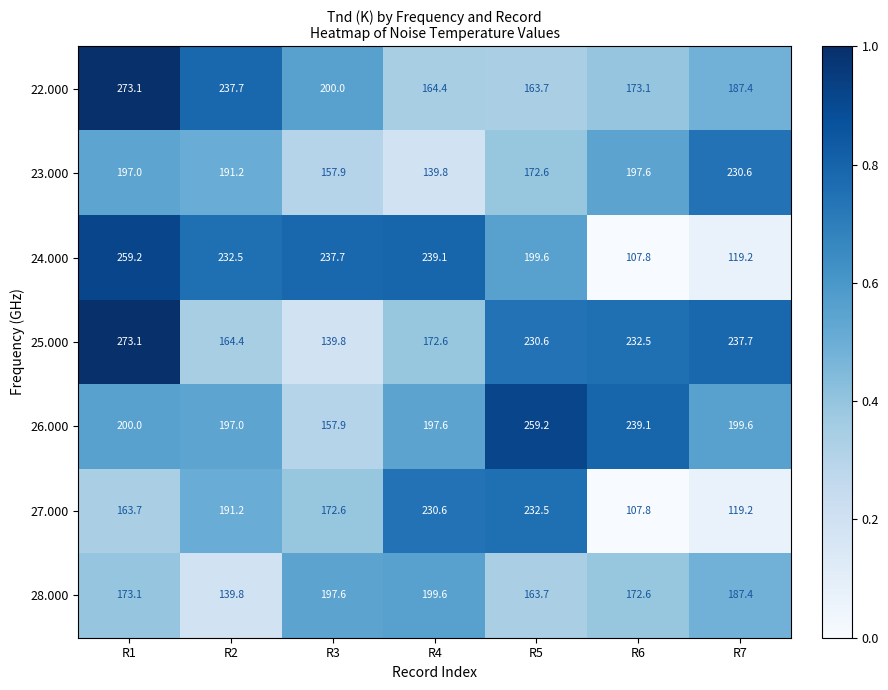

At which label is 24.000 closest to 183?

R5